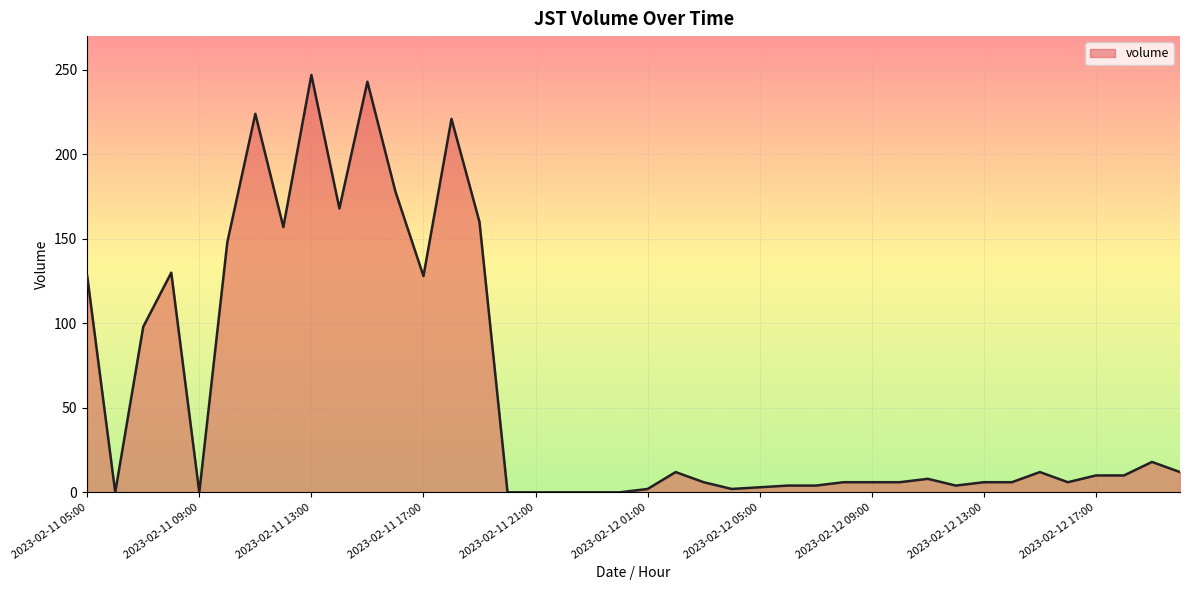

What is the greatest value displayed?

247